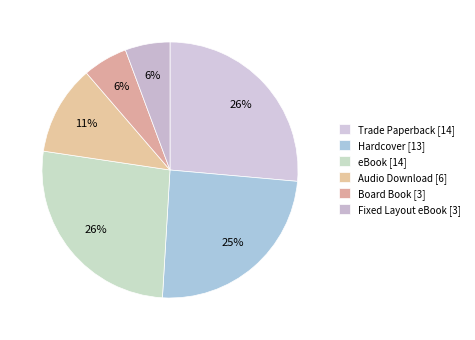

To the nearest percent, what portion does Fixed Layout eBook represent?

6%